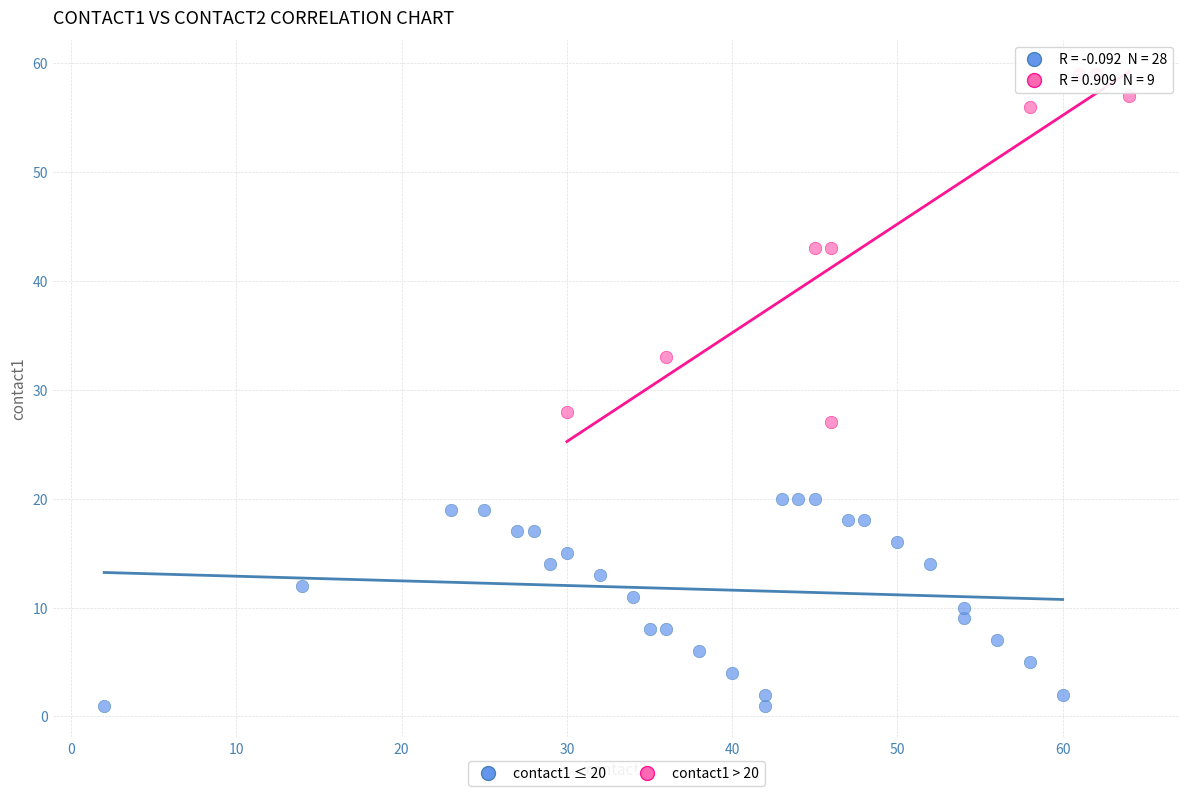

Which series has the largest Y range (max minus min)?

contact1 > 20